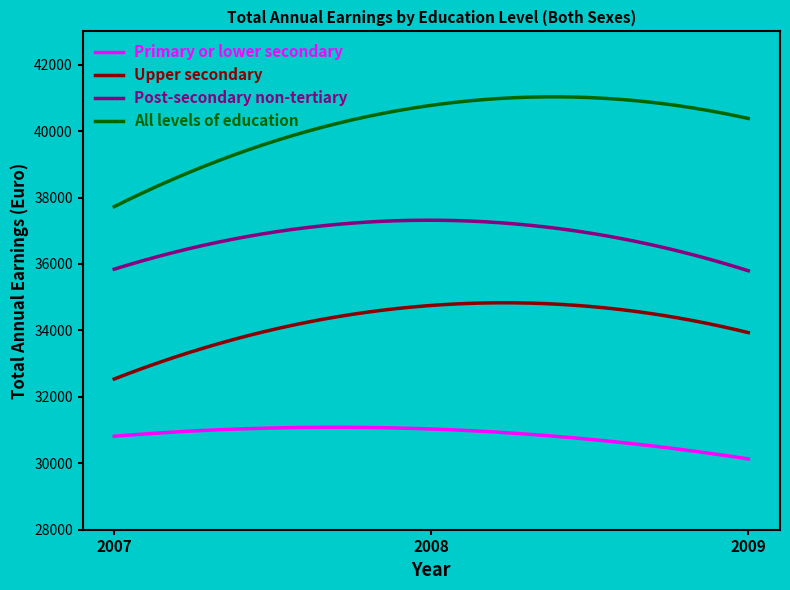

True or false: Upper secondary and All levels of education cross at least once.

False